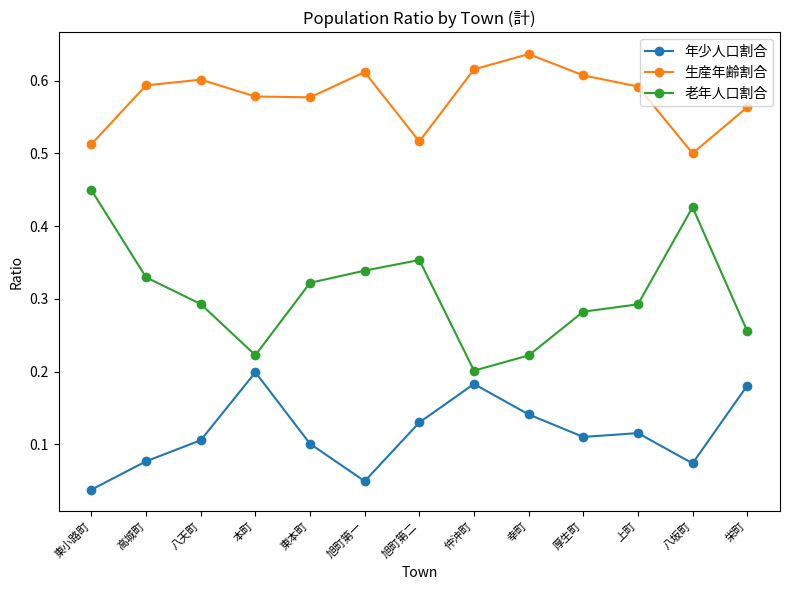

Which series changed the most between 東小路町 and 旭町第一?

老年人口割合